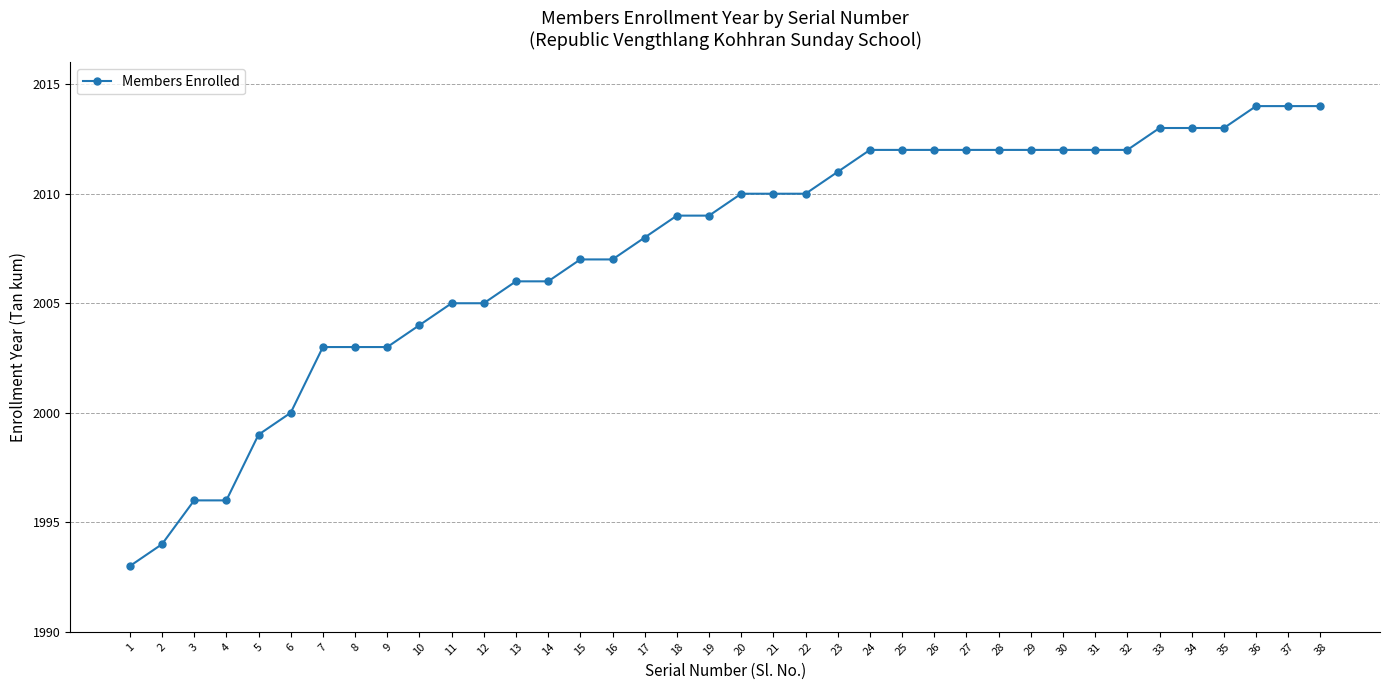

What is the approximate value at 6, to the nearest 10?

2000